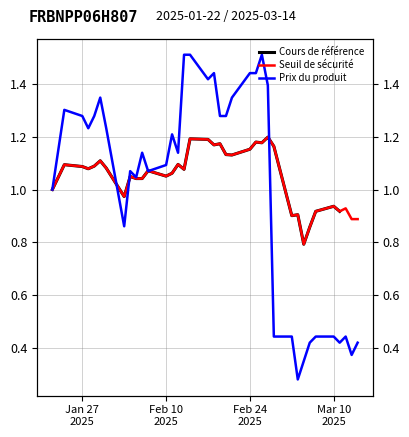

How many lines are shown in the chart?

3